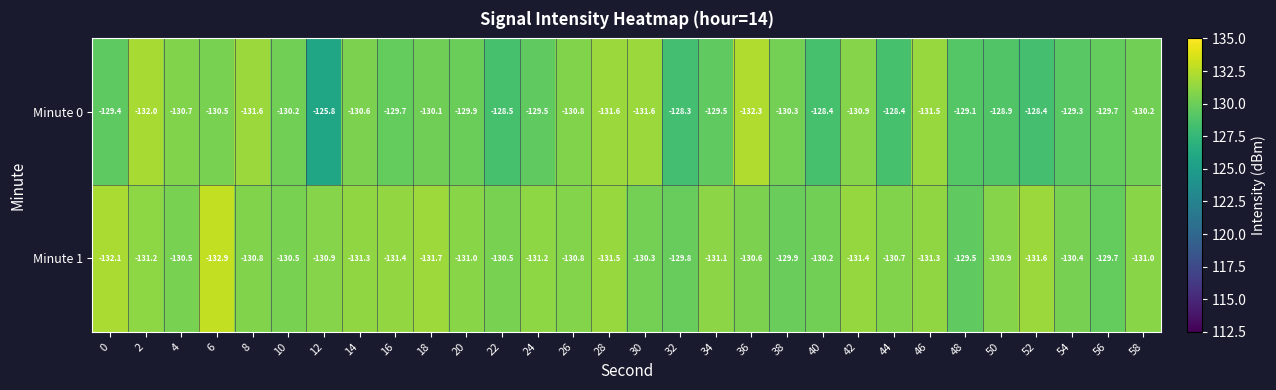

What is the spread (max minus min) of values at 10?

0.3